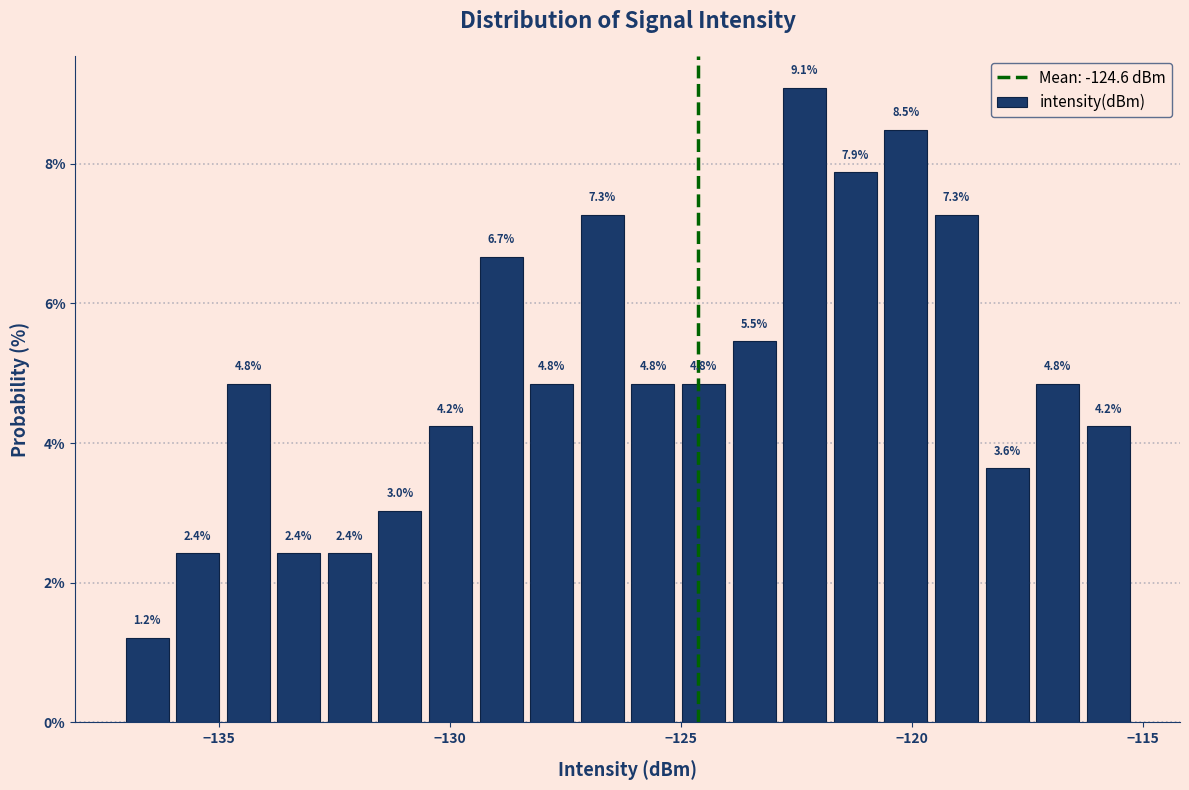

Read against the x-axis, roughly where is the centre of the tallest bar?

-122.5